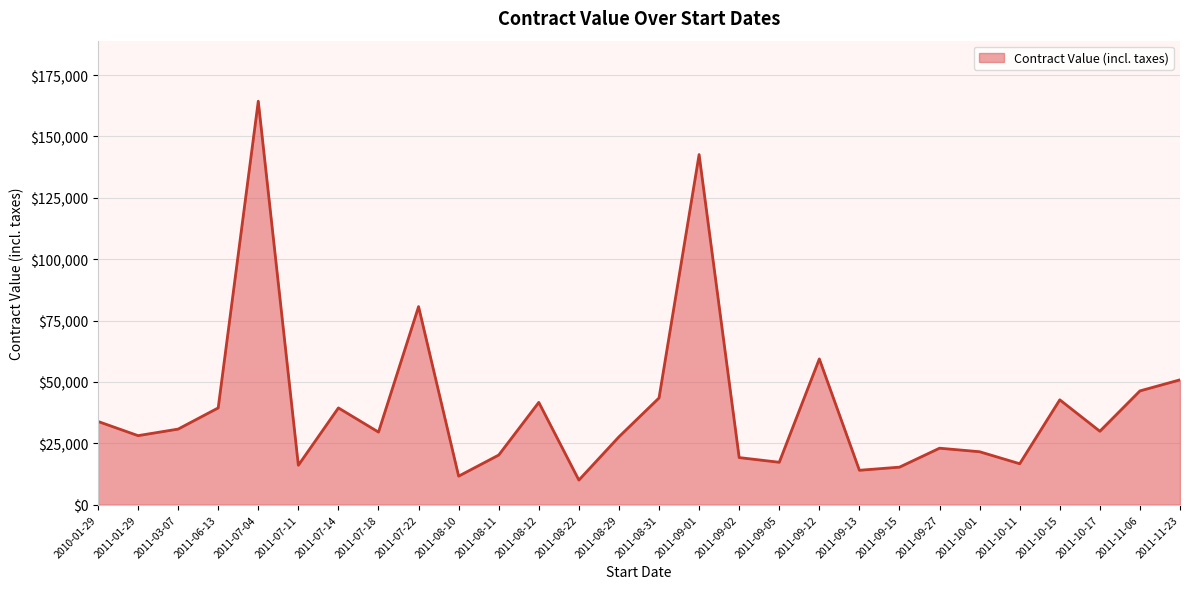

Which label corresponds to the largest value in the chart?

2011-07-04